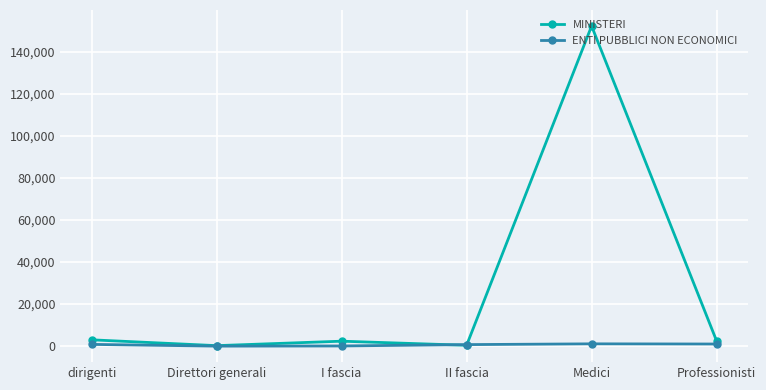

At which category is the sum across all series the highest?

Medici